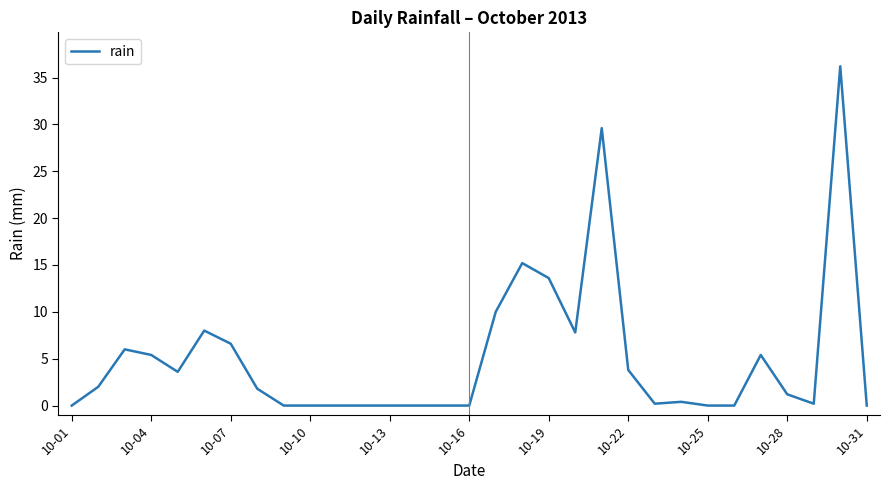

What is the greatest value displayed?

36.2